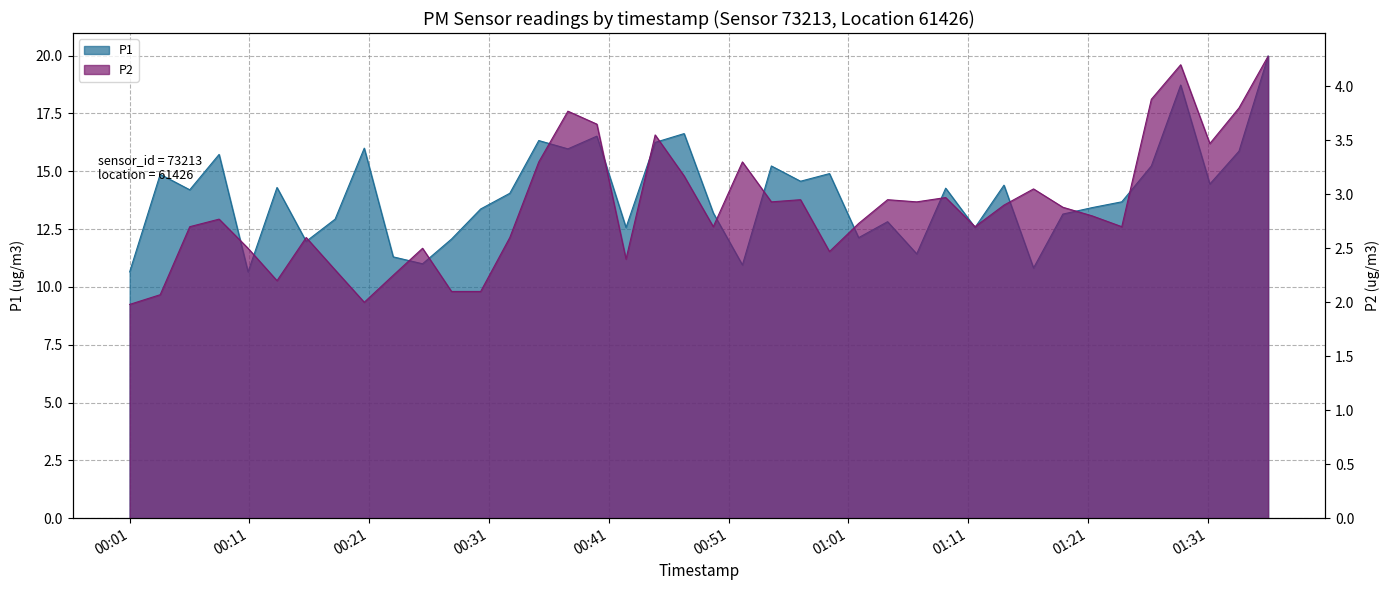

What is the average value of the P1 series?

14.0